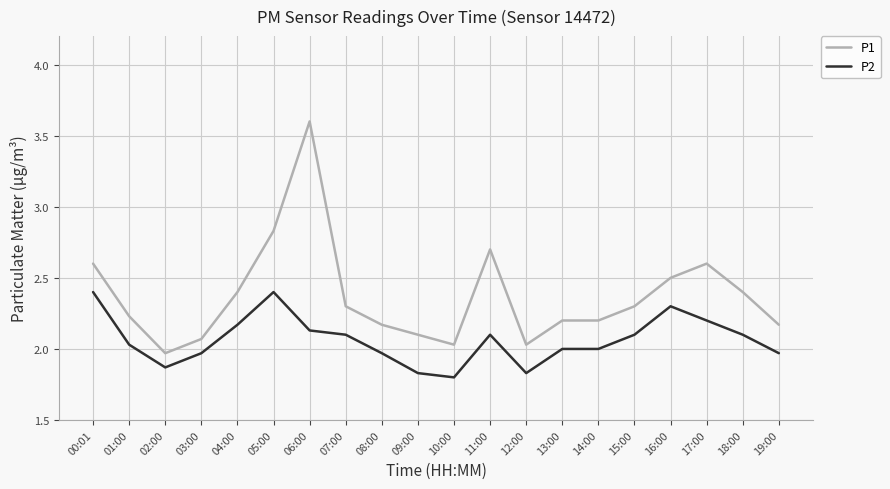

True or false: P1 has more than 1 interior local peaks.

True